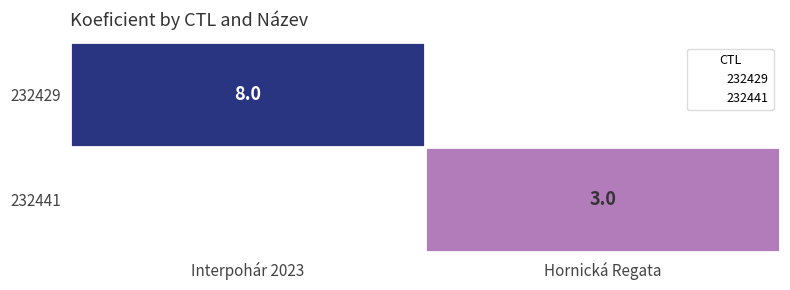

Rank the categories by 232429 value from highest to lowest.

Interpohár 2023, Hornická Regata